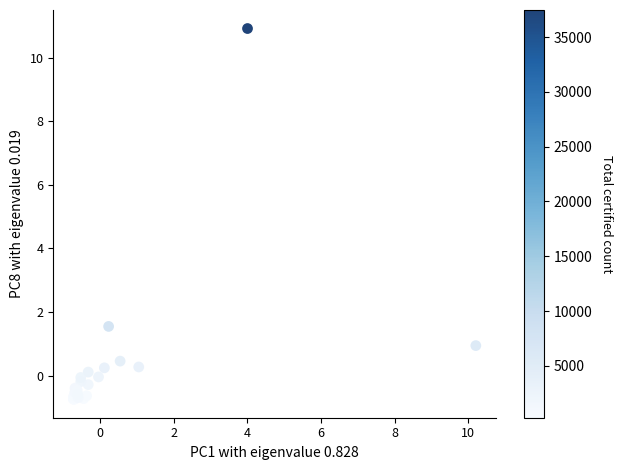

What Y value in the scatter plot is closest to 5?

1.5